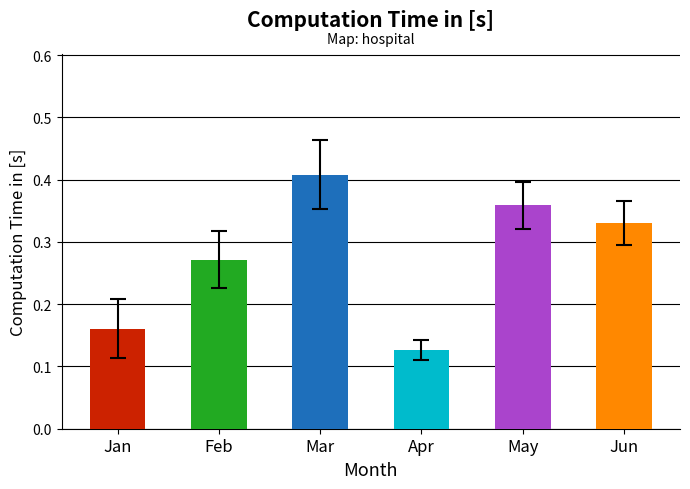

What is the sum of the values at Jun and Apr?

0.5